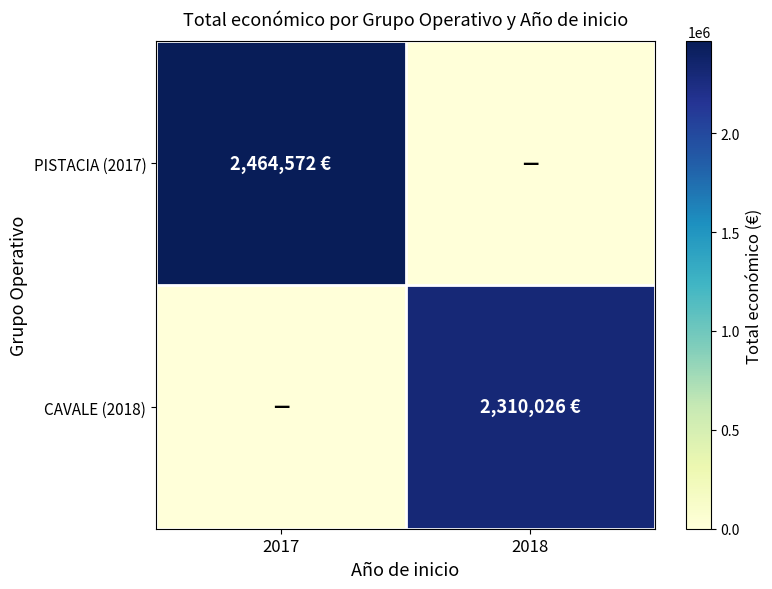

At which category does the chart reach its minimum across all series?

2018